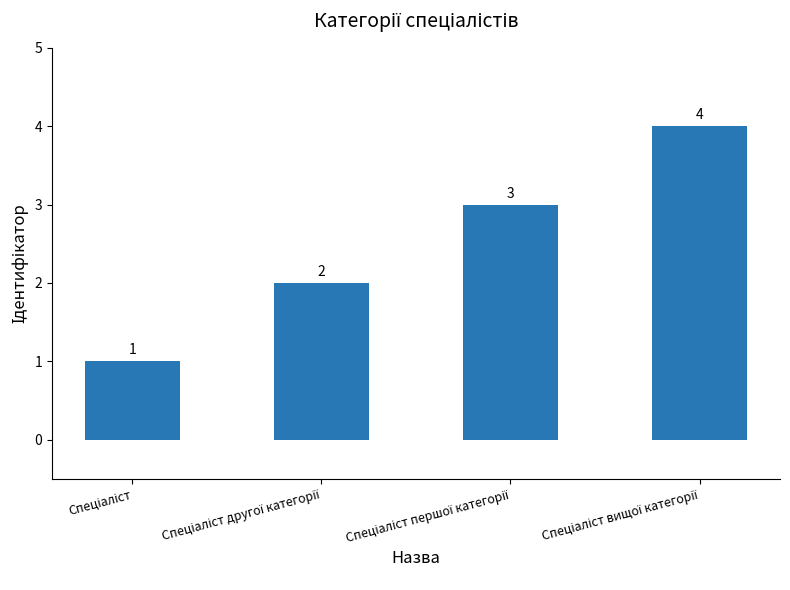

What is the value of the 1st bar from the left?

1